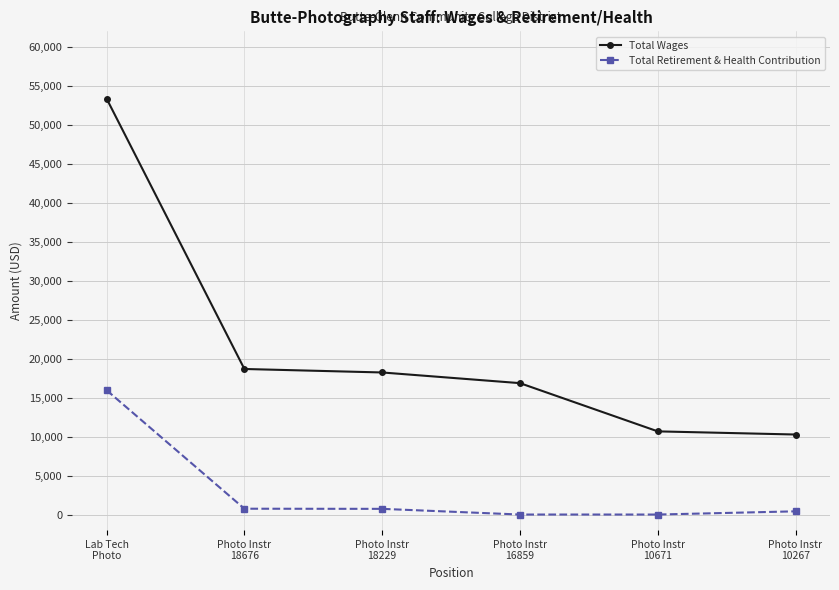

Which series has the largest total across all categories?

Total Wages